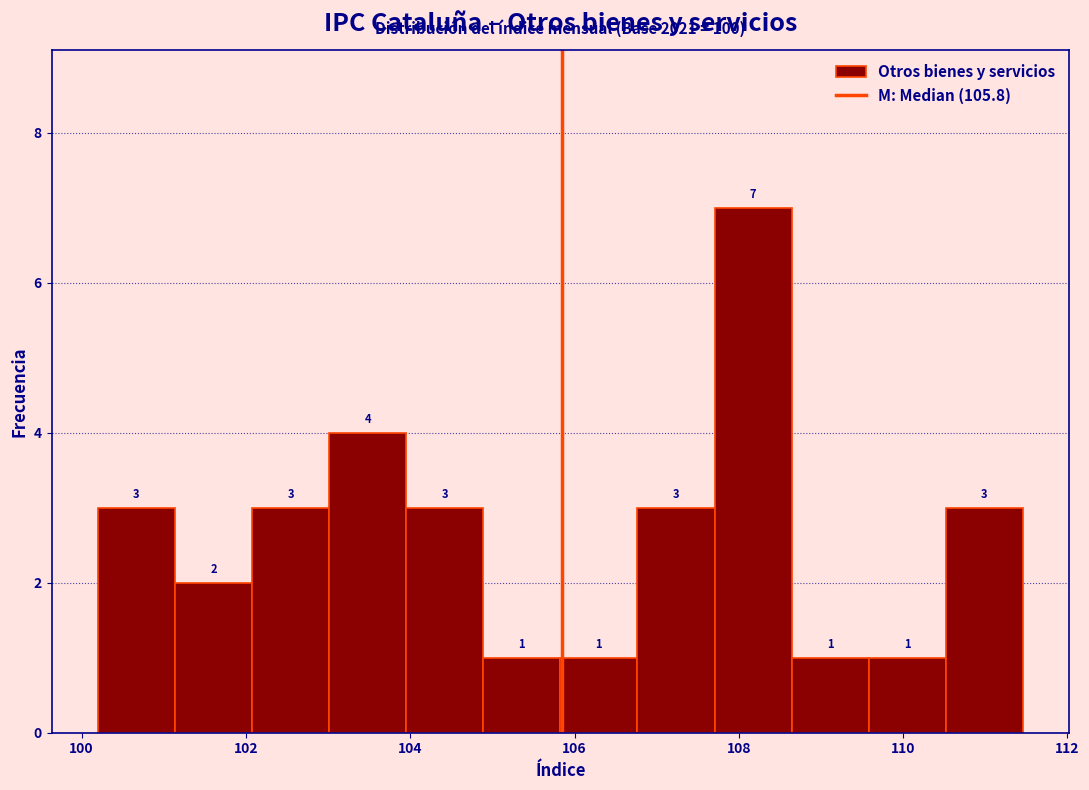

Reading left to right, list every bar in this chart as the range it spans on the x-axis followed by its height. The bar edges are not printed on the chart, so give them approximately, as read against the axis.

100.2 to 101.2: 3
101.2 to 102.0: 2
102.0 to 103.0: 3
103.0 to 104.0: 4
104.0 to 104.8: 3
104.8 to 105.8: 1
105.8 to 106.8: 1
106.8 to 107.8: 3
107.8 to 108.6: 7
108.6 to 109.6: 1
109.6 to 110.6: 1
110.6 to 111.4: 3